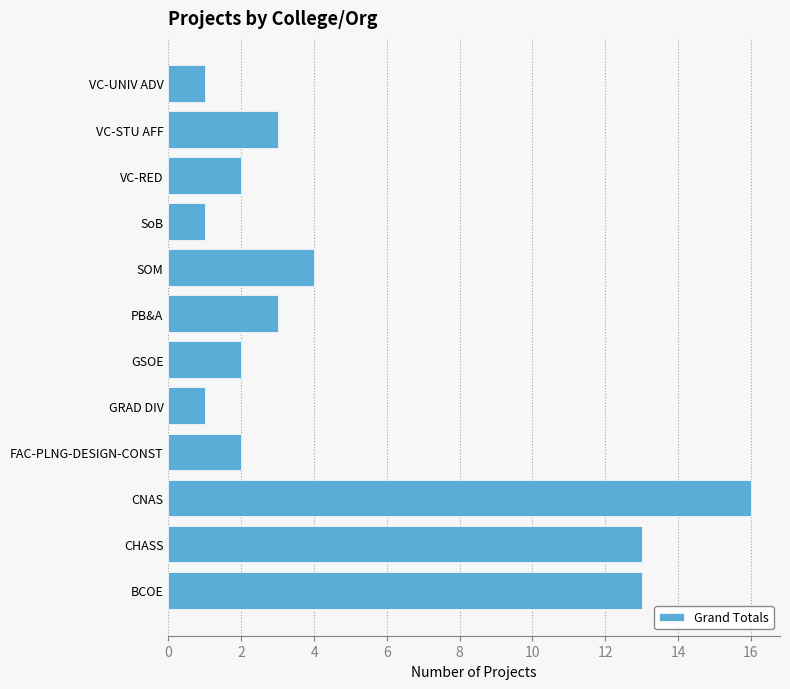

The value at CHASS is 7. True or false?

False